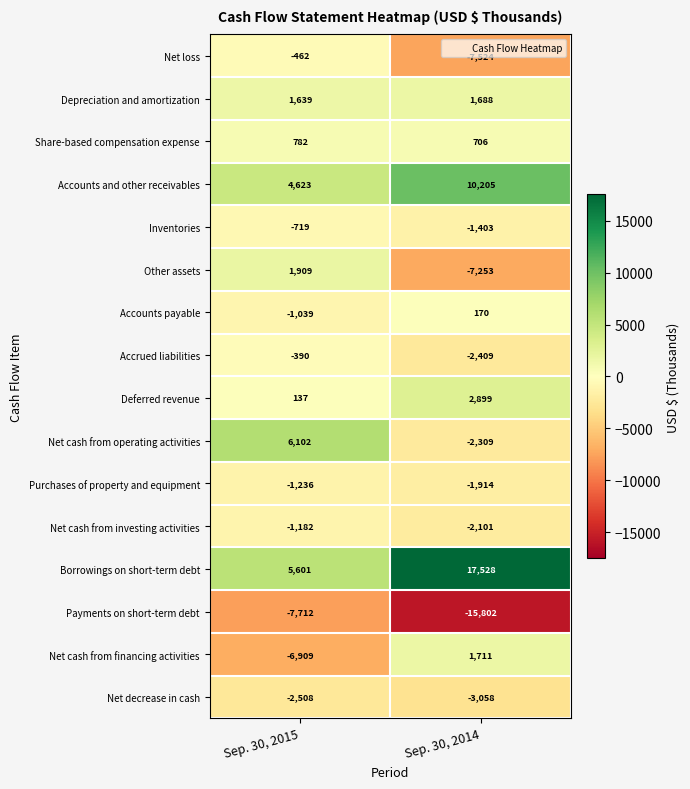

What is the difference between the maximum and minimum values in the Accounts and other receivables series?

5582